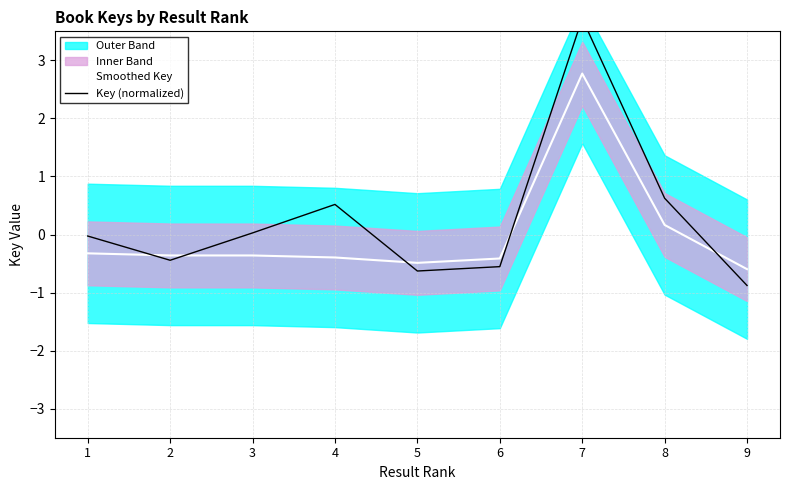

What is the average value of the Key (normalized) series?

0.3